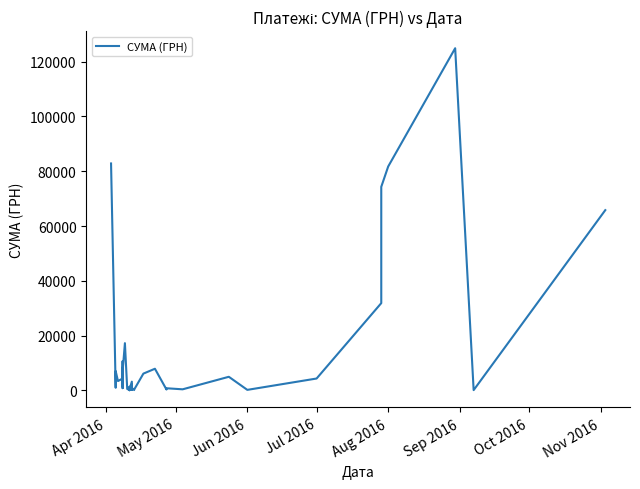

How many points are higher than both their immediate neighbors (excluding endpoints)?

14